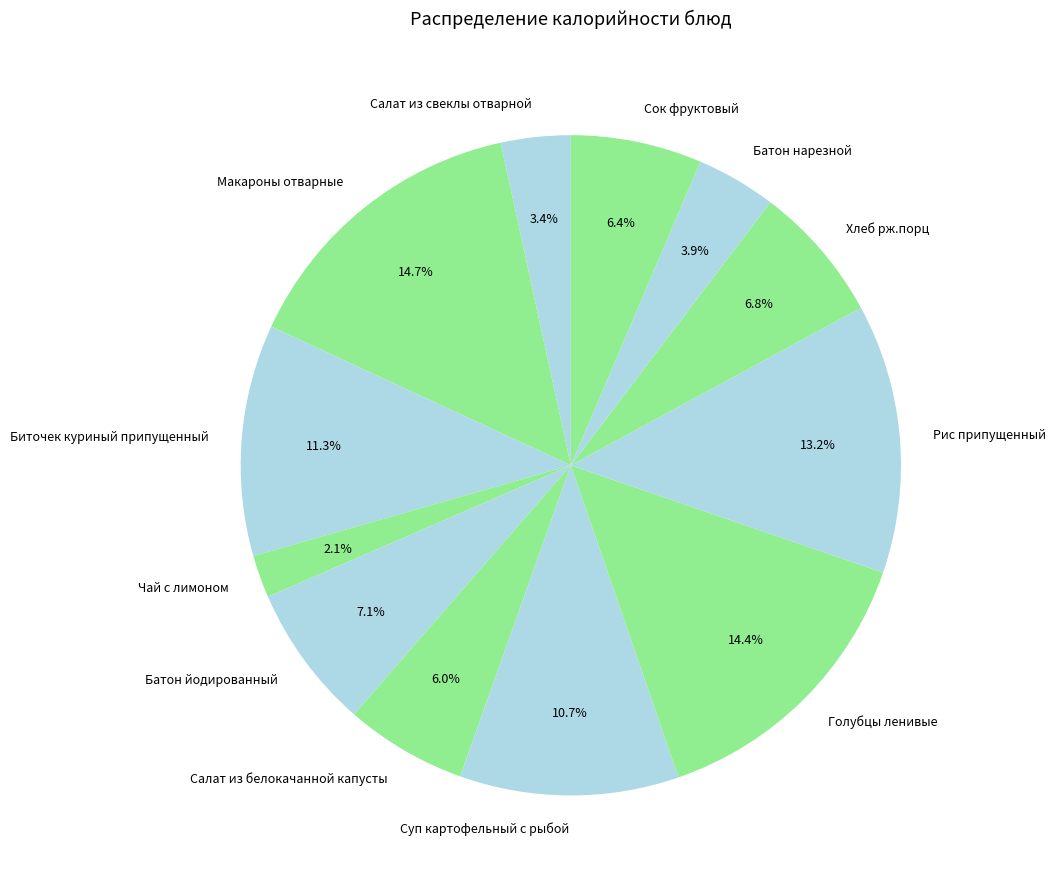

What is the ratio of the value at Салат из белокачанной капусты to the value at Голубцы ленивые?

0.4